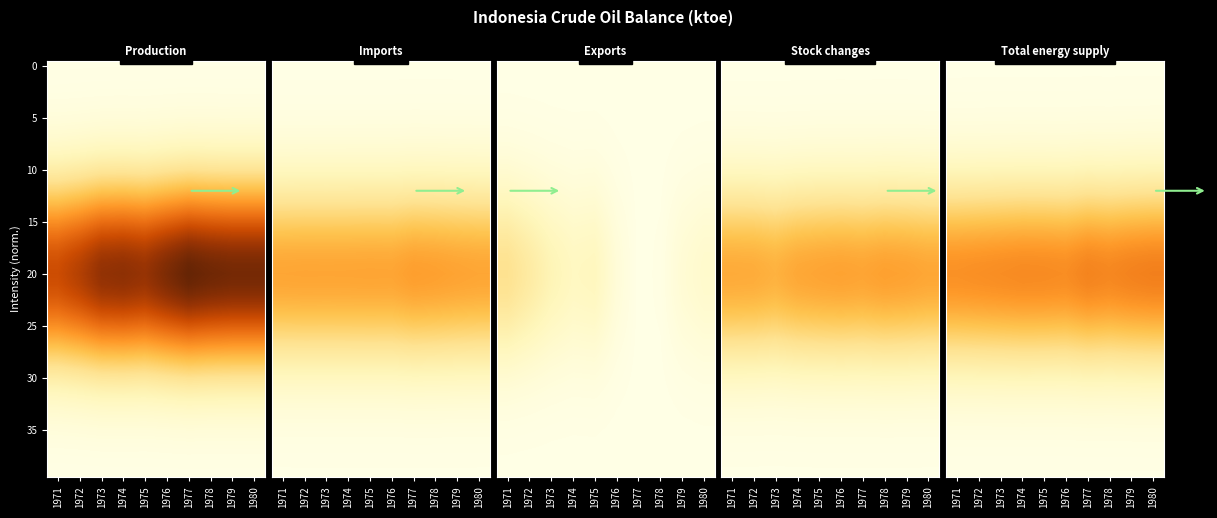

What is the sum of all 25 values?

3.9